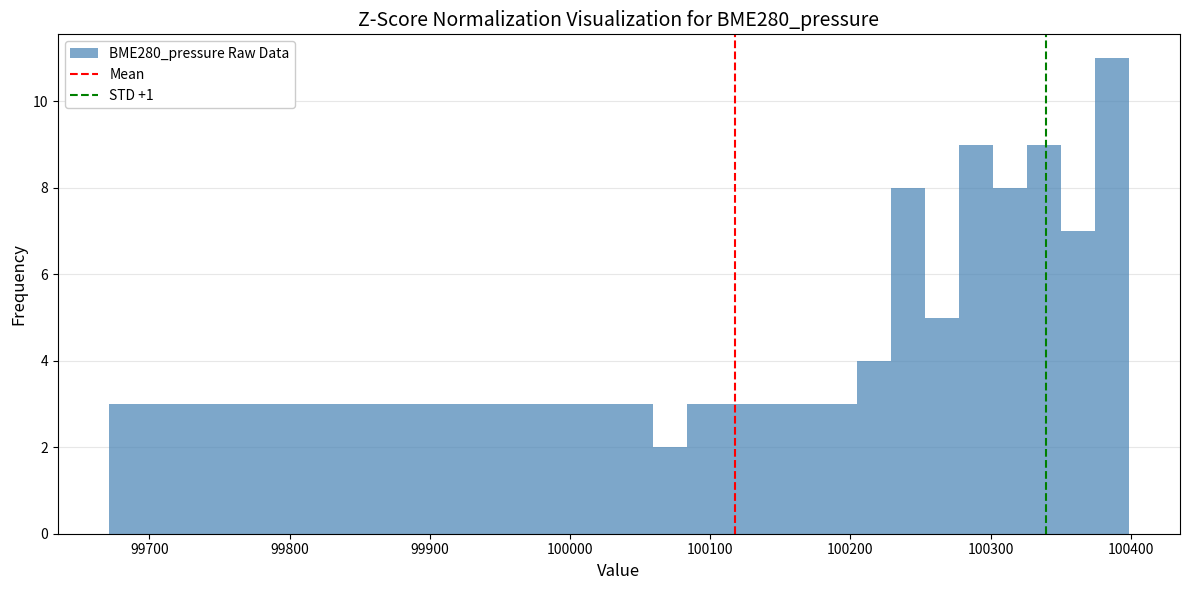

Around what value on the x-axis is the tallest bar? Give the approximate position of its centre, as read against the axis.

100390